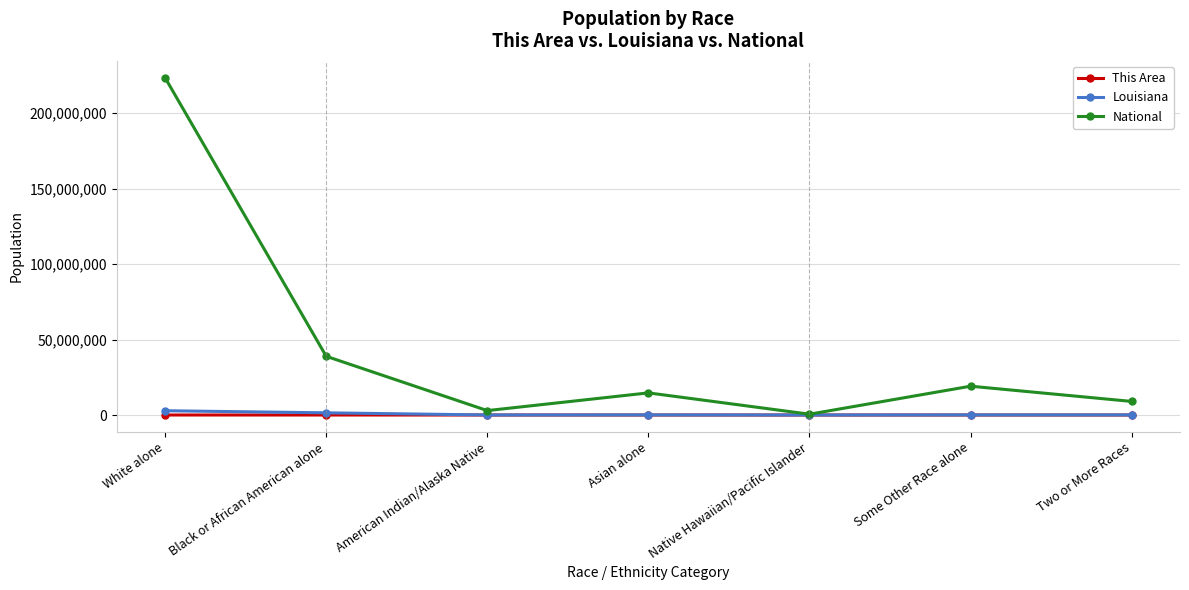

Is the value of This Area at Black or African American alone greater than the value of National at White alone?

No